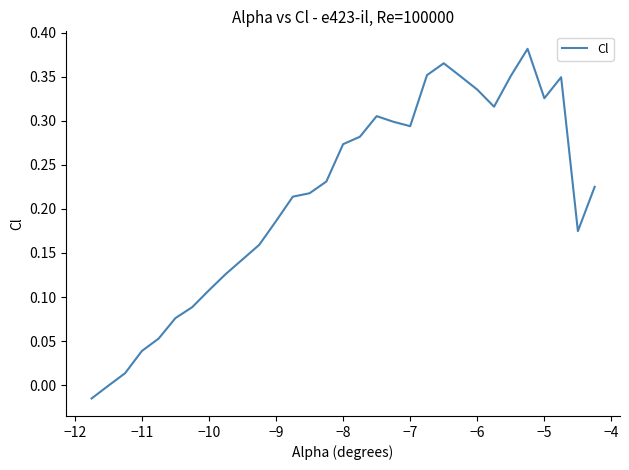

True or false: the data has more than 0 interior local peaks.

True